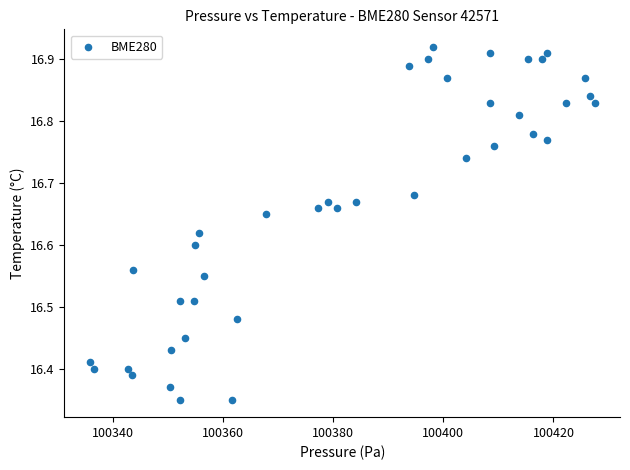

What is the range of Y values (max minus min)?

0.6